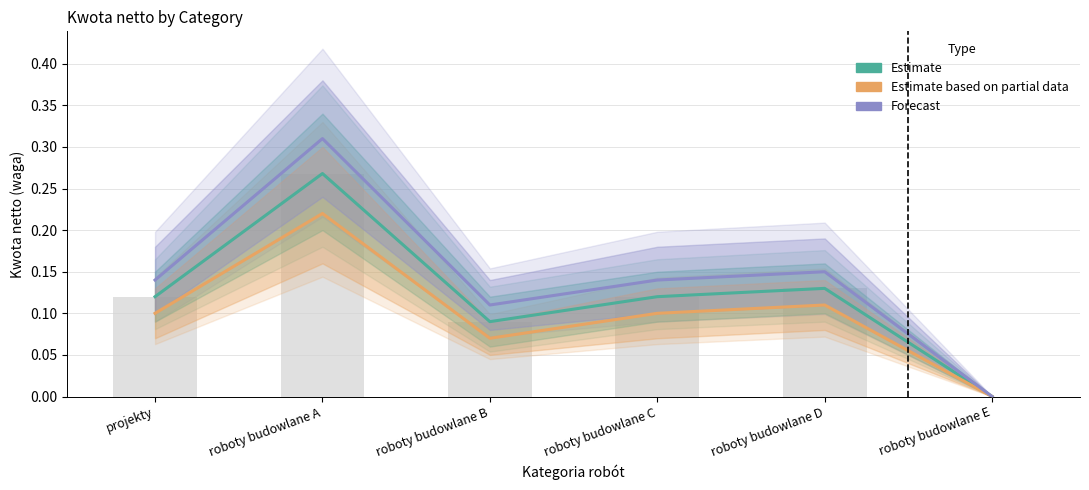

What are all the series names shown in the legend?

Estimate, Estimate based on partial data, Forecast